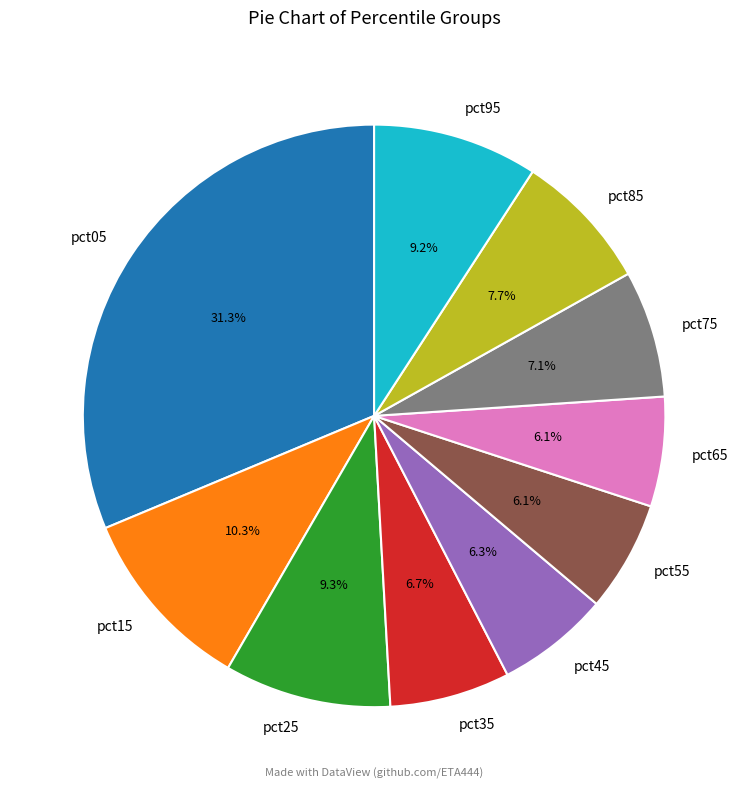

The pct95 slice represents 9% of the pie. True or false?

True